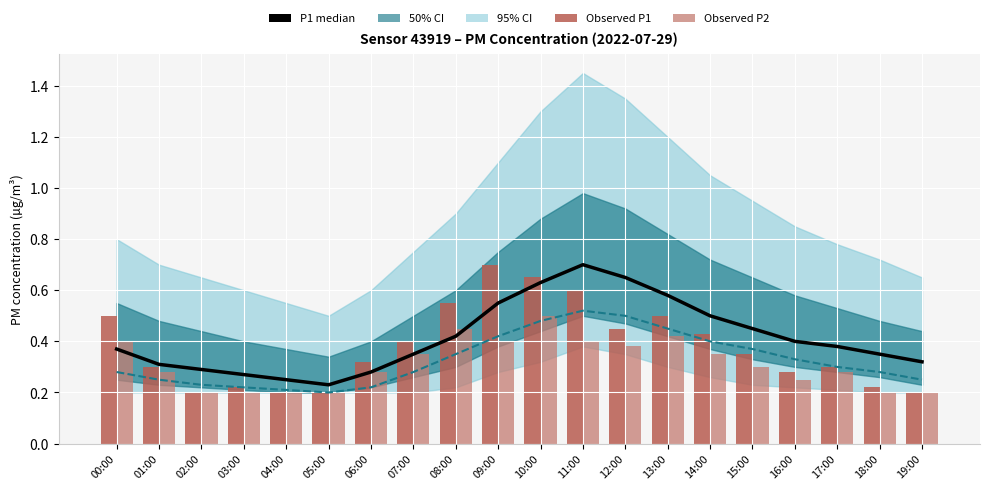

What is the difference between the highest and lowest values at 03:00?

0.1